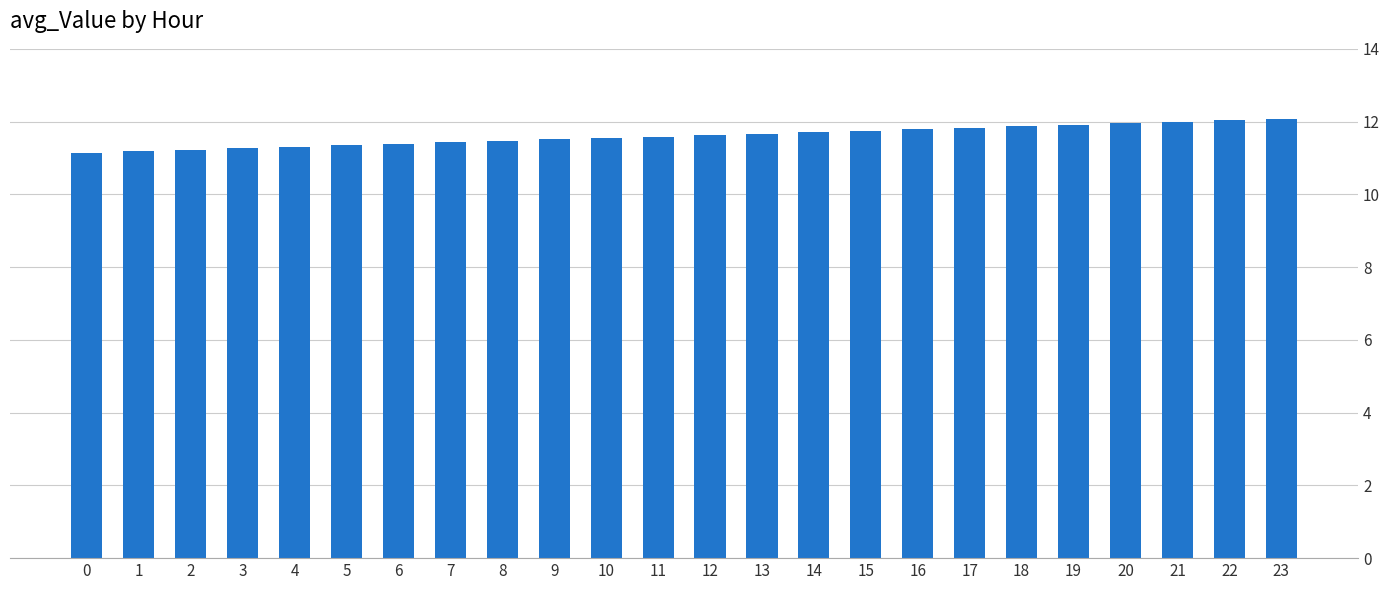

What is the value of the 5th bar from the left?

11.3